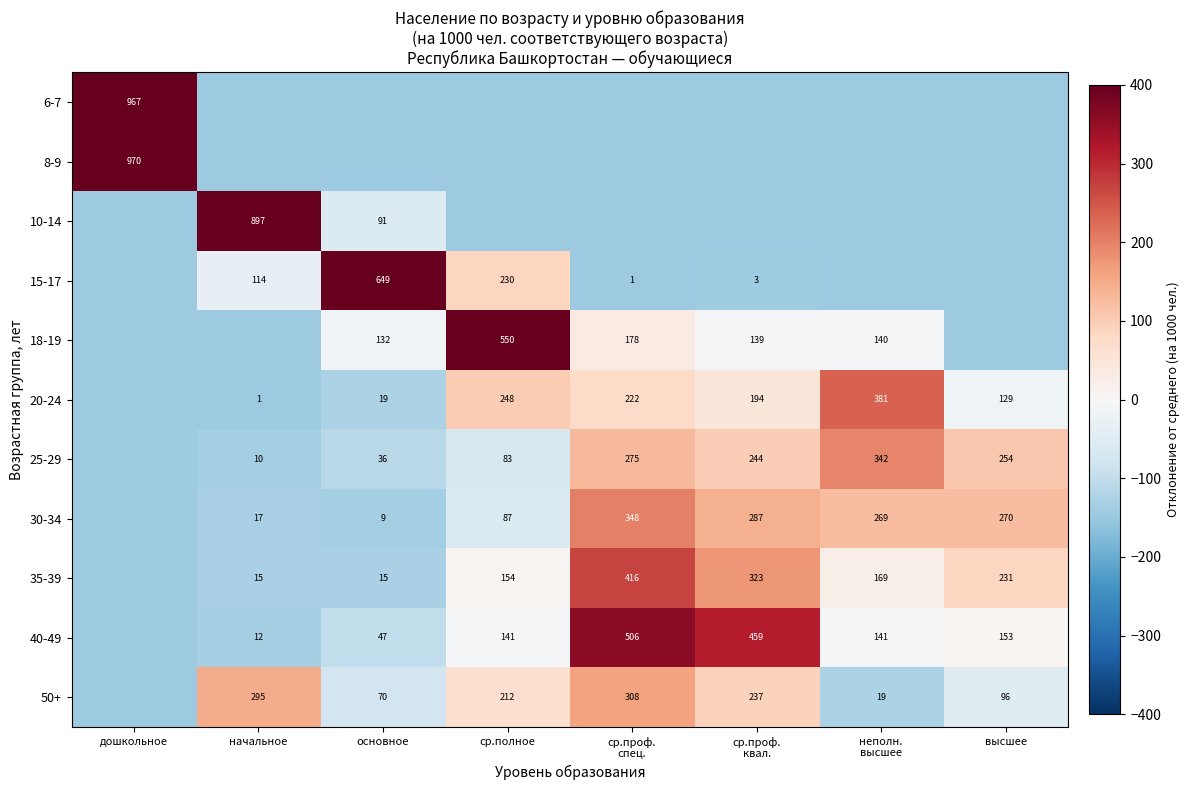

At which label does 8-9 first exceed -145?

дошкольное